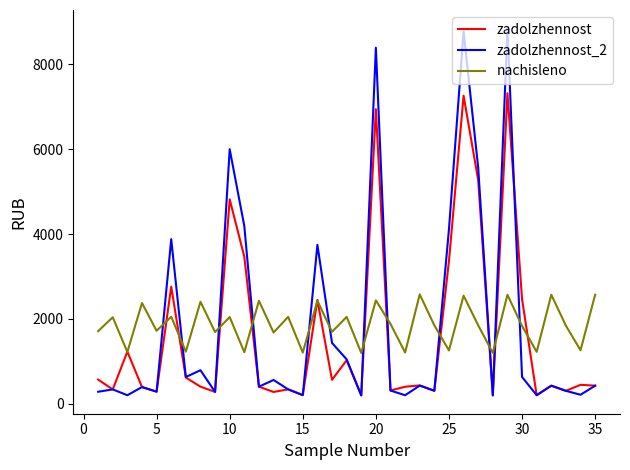

What is the smallest value displayed?

200.1